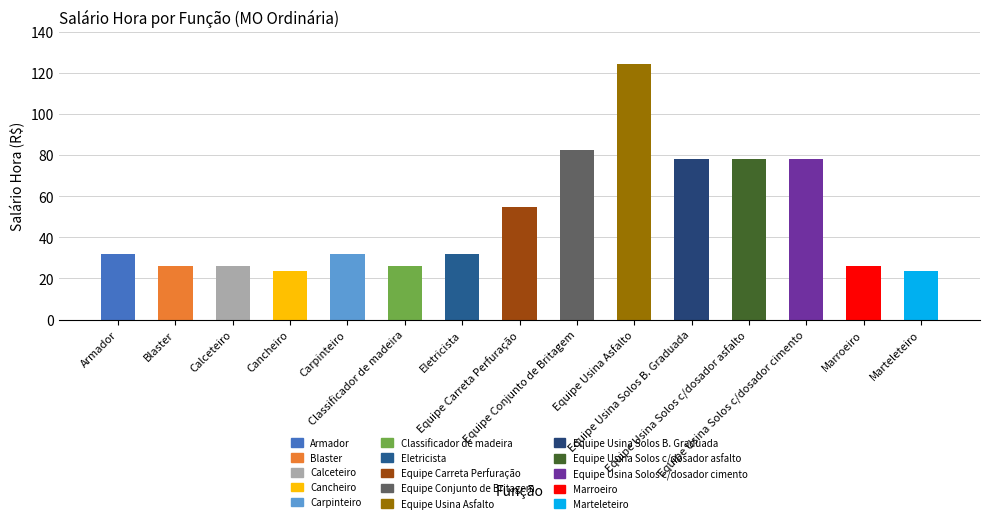

What is the label of the 1st bar from the right?

Marteleteiro